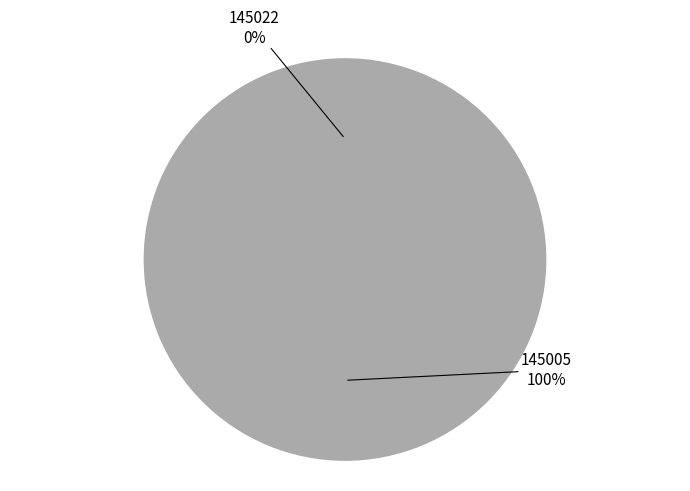

Which category accounts for the majority?

145005